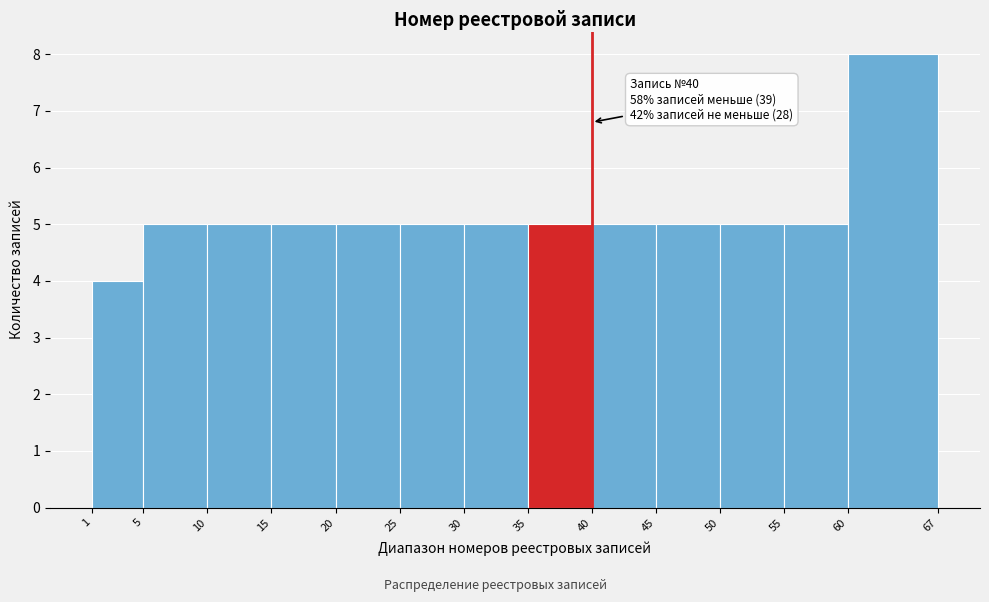

Which range on the x-axis has the tallest bar?

60 to 67